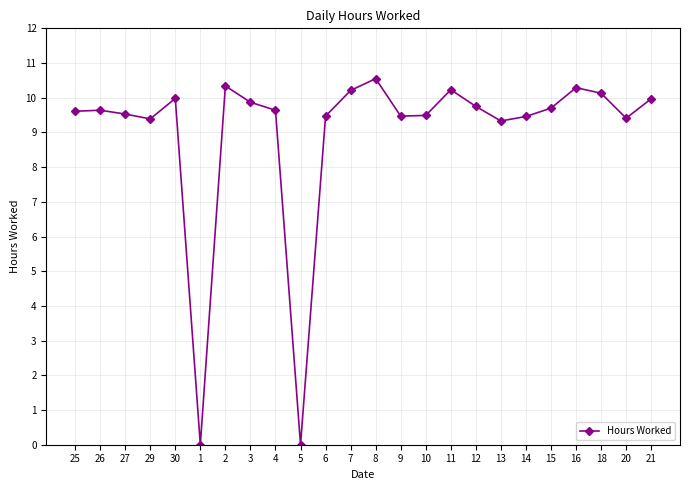

What is the greatest value displayed?

10.6